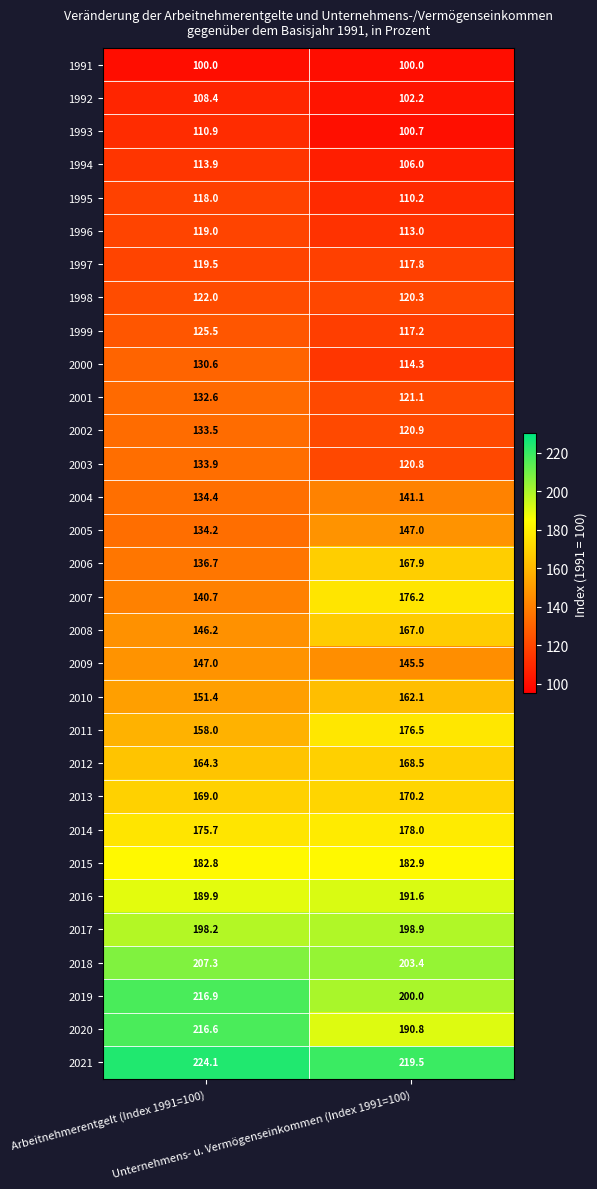

What is the smallest value displayed?

100.0